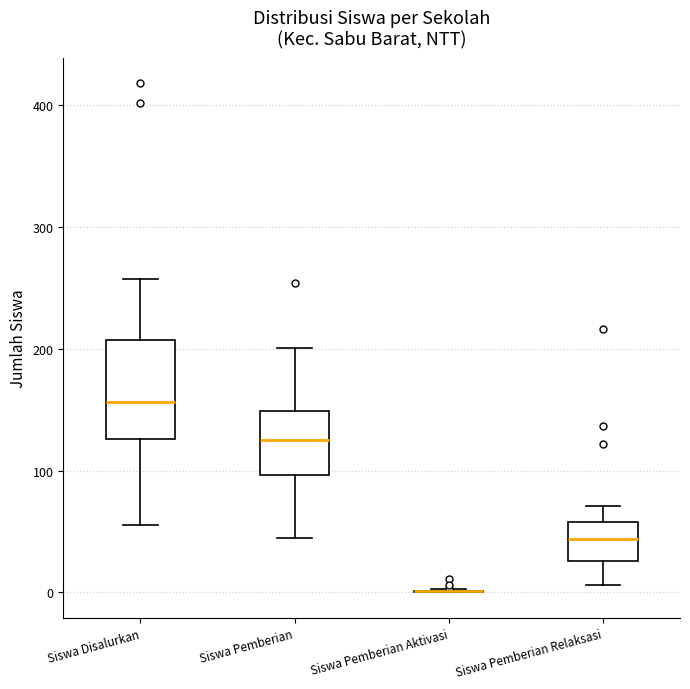

Reading left to right, transcribe this box plot: for each box, give where its median line is, the range the box spans, and where its two whiskers end, as read against the y-axis. The values are not printed on the chart, so give them approximately, as read against the axis.

Siswa Disalurkan: median 160, box 130 to 210, whiskers 60 to 260
Siswa Pemberian: median 130, box 100 to 150, whiskers 50 to 200
Siswa Pemberian Aktivasi: box collapsed to a line at 0, whiskers 0 to 0
Siswa Pemberian Relaksasi: median 40, box 30 to 60, whiskers 10 to 70